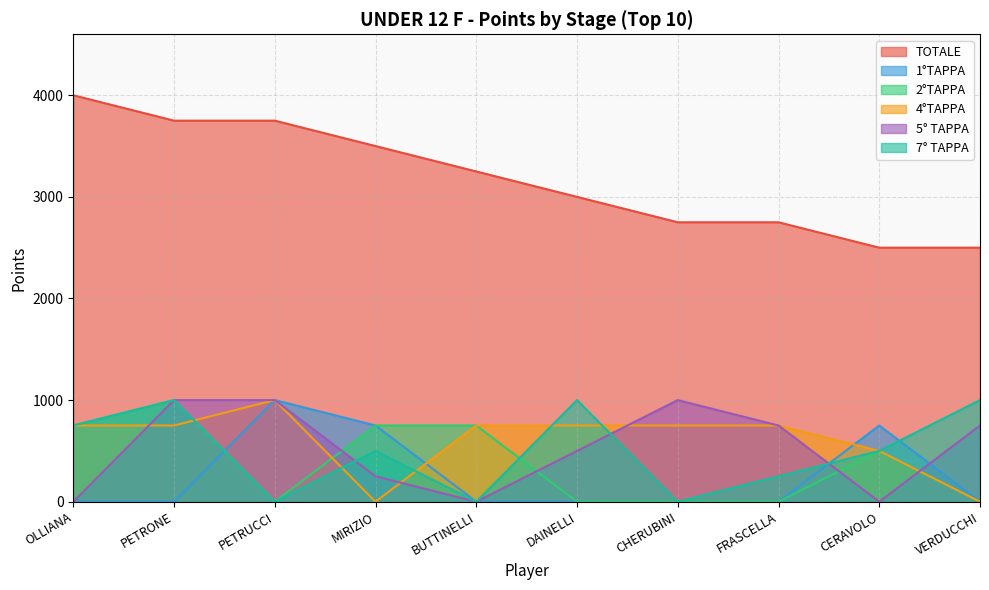

At PETRONE, list the series in order from largest to smallest.

TOTALE, 2°TAPPA, 5° TAPPA, 7° TAPPA, 4°TAPPA, 1°TAPPA